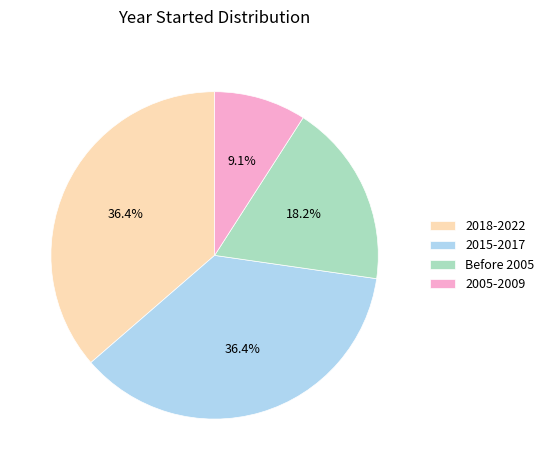

Which has a higher value, 2018-2022 or Before 2005?

2018-2022